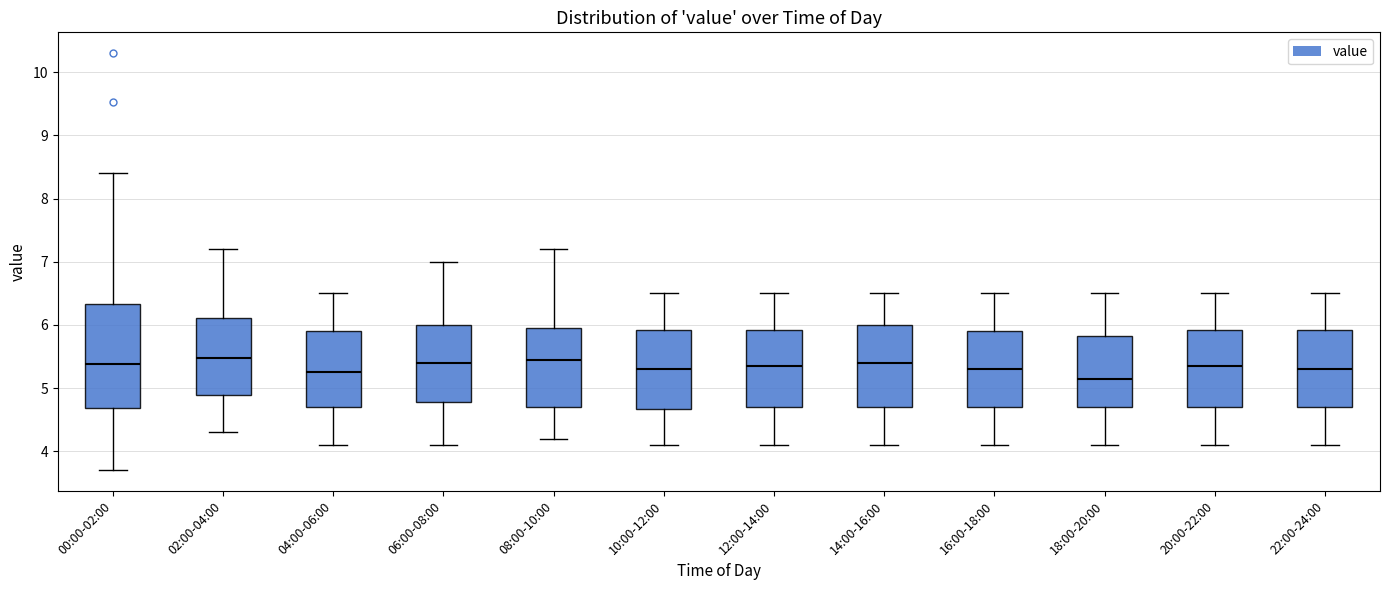

Reading left to right, transcribe this box plot: for each box, give where its median line is, the range the box spans, and where its two whiskers end, as read against the y-axis. The values are not printed on the chart, so give them approximately, as read against the axis.

00:00-02:00: median 5.4, box 4.7 to 6.3, whiskers 3.7 to 8.4
02:00-04:00: median 5.5, box 4.9 to 6.1, whiskers 4.3 to 7.2
04:00-06:00: median 5.3, box 4.7 to 5.9, whiskers 4.1 to 6.5
06:00-08:00: median 5.4, box 4.8 to 6.0, whiskers 4.1 to 7.0
08:00-10:00: median 5.5, box 4.7 to 6.0, whiskers 4.2 to 7.2
10:00-12:00: median 5.3, box 4.7 to 5.9, whiskers 4.1 to 6.5
12:00-14:00: median 5.4, box 4.7 to 5.9, whiskers 4.1 to 6.5
14:00-16:00: median 5.4, box 4.7 to 6.0, whiskers 4.1 to 6.5
16:00-18:00: median 5.3, box 4.7 to 5.9, whiskers 4.1 to 6.5
18:00-20:00: median 5.2, box 4.7 to 5.8, whiskers 4.1 to 6.5
20:00-22:00: median 5.4, box 4.7 to 5.9, whiskers 4.1 to 6.5
22:00-24:00: median 5.3, box 4.7 to 5.9, whiskers 4.1 to 6.5